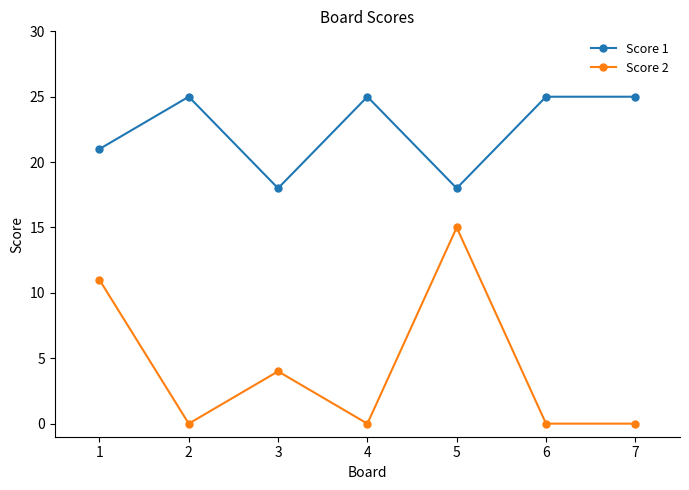

True or false: Score 1 and Score 2 cross at least once.

False